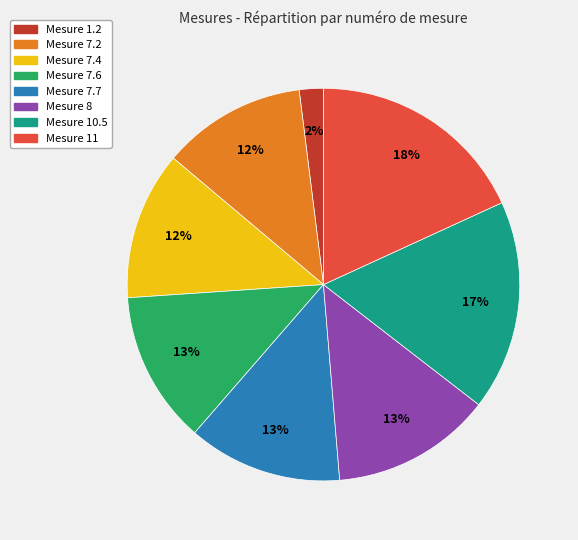

Does any single category account for the majority?

No